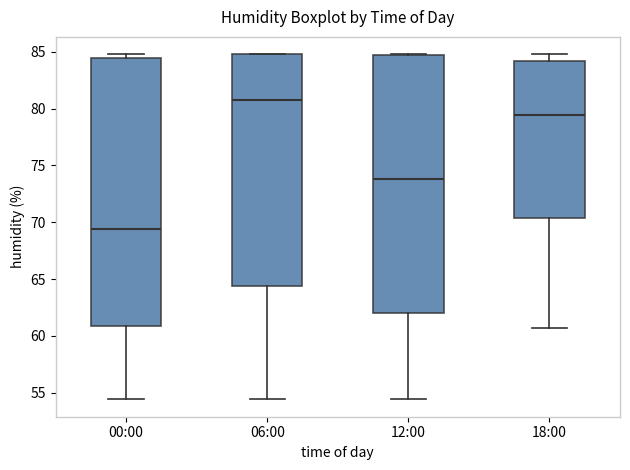

Reading left to right, transcribe this box plot: for each box, give where its median line is, the range the box spans, and where its two whiskers end, as read against the y-axis. The values are not printed on the chart, so give them approximately, as read against the axis.

00:00: median 69.5, box 61.0 to 84.5, whiskers 54.5 to 85.0
06:00: median 81.0, box 64.5 to 85.0, whiskers 54.5 to 85.0
12:00: median 74.0, box 62.0 to 84.5, whiskers 54.5 to 85.0
18:00: median 79.5, box 70.5 to 84.0, whiskers 60.5 to 85.0